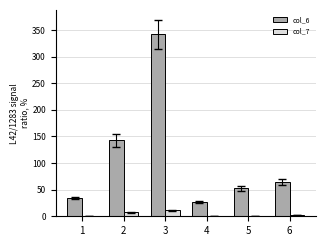

Are the bars horizontal?

No